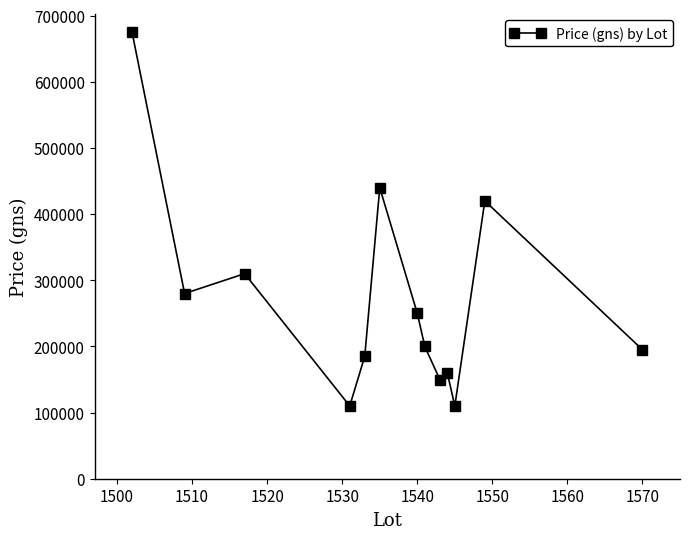

What is the sum of all values?

3485000